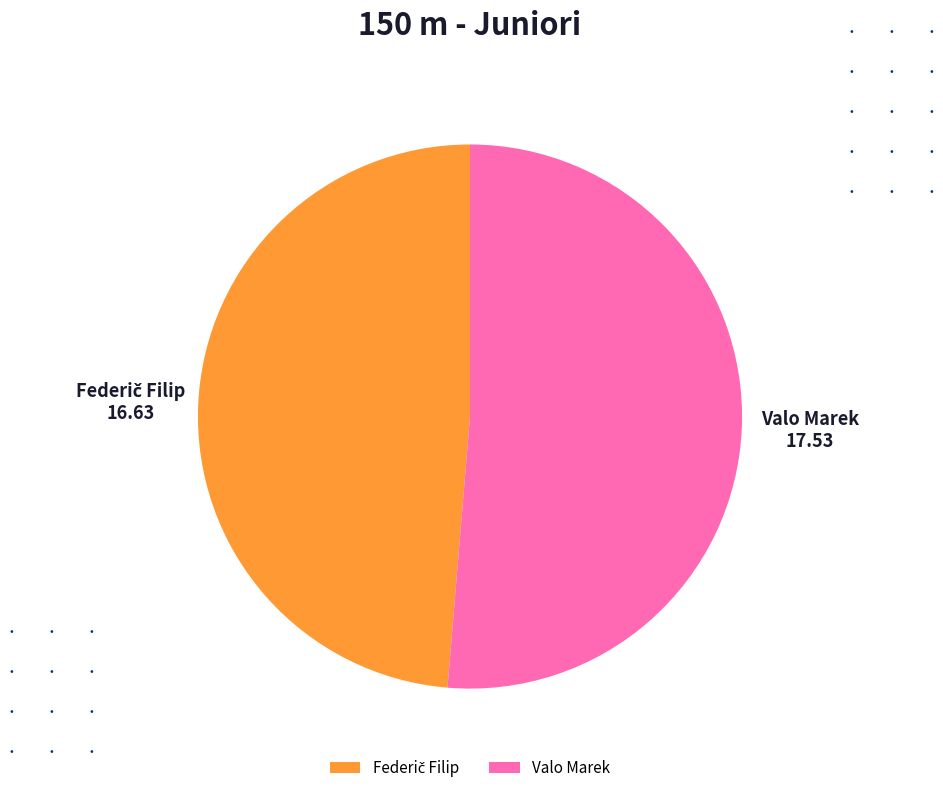

Is there any slice that represents more than half of the pie?

Yes